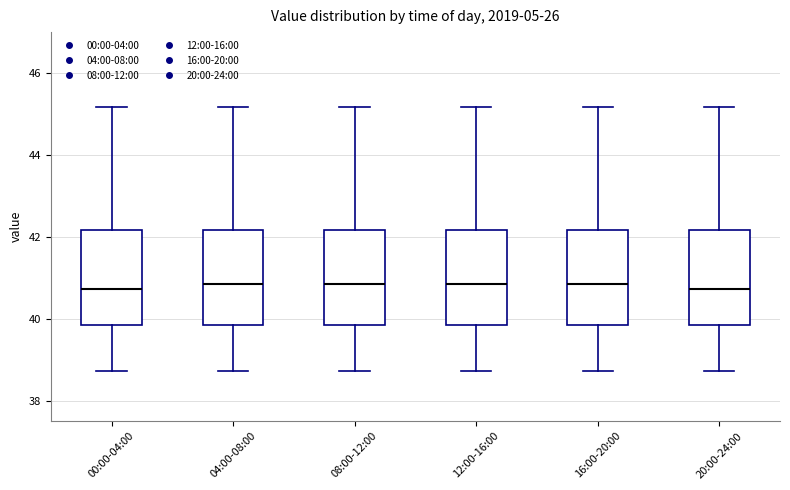

Reading left to right, read every box against the y-axis: the position of its median line, the range the box covers, and the ends of its whiskers. The values are not printed on the chart, so give them approximately, as read against the axis.

00:00-04:00: median 40.8, box 39.8 to 42.2, whiskers 38.8 to 45.2
04:00-08:00: median 40.8, box 39.8 to 42.2, whiskers 38.8 to 45.2
08:00-12:00: median 40.8, box 39.8 to 42.2, whiskers 38.8 to 45.2
12:00-16:00: median 40.8, box 39.8 to 42.2, whiskers 38.8 to 45.2
16:00-20:00: median 40.8, box 39.8 to 42.2, whiskers 38.8 to 45.2
20:00-24:00: median 40.8, box 39.8 to 42.2, whiskers 38.8 to 45.2